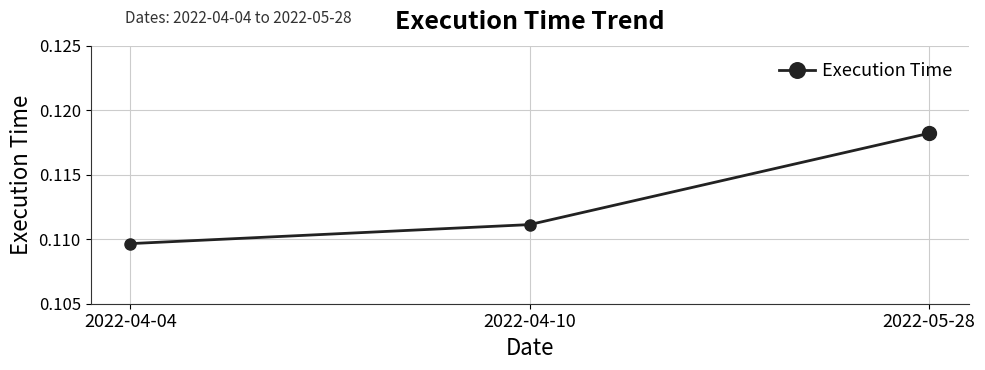

Where is the data nearest to the value 0?

2022-04-04